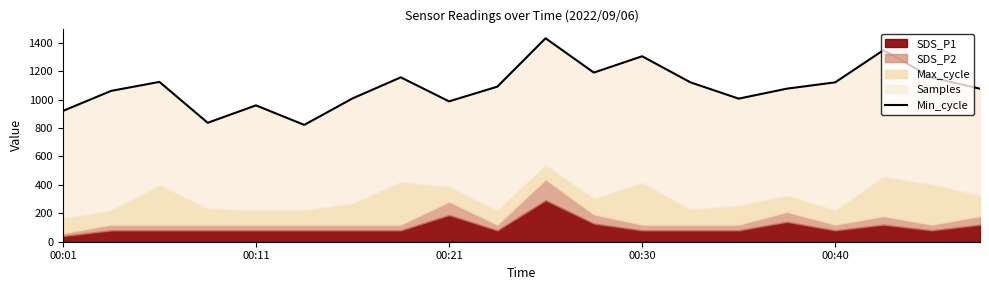

True or false: the data has more than 2 interior local peaks.

True